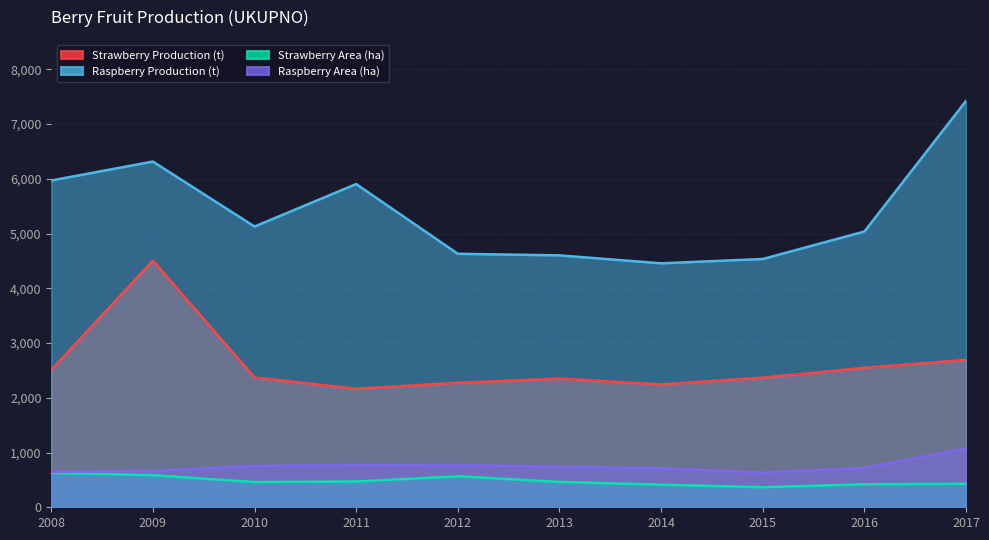

List the labels in order of Raspberry Production (t) value, largest first.

2017, 2009, 2008, 2011, 2010, 2016, 2012, 2013, 2015, 2014